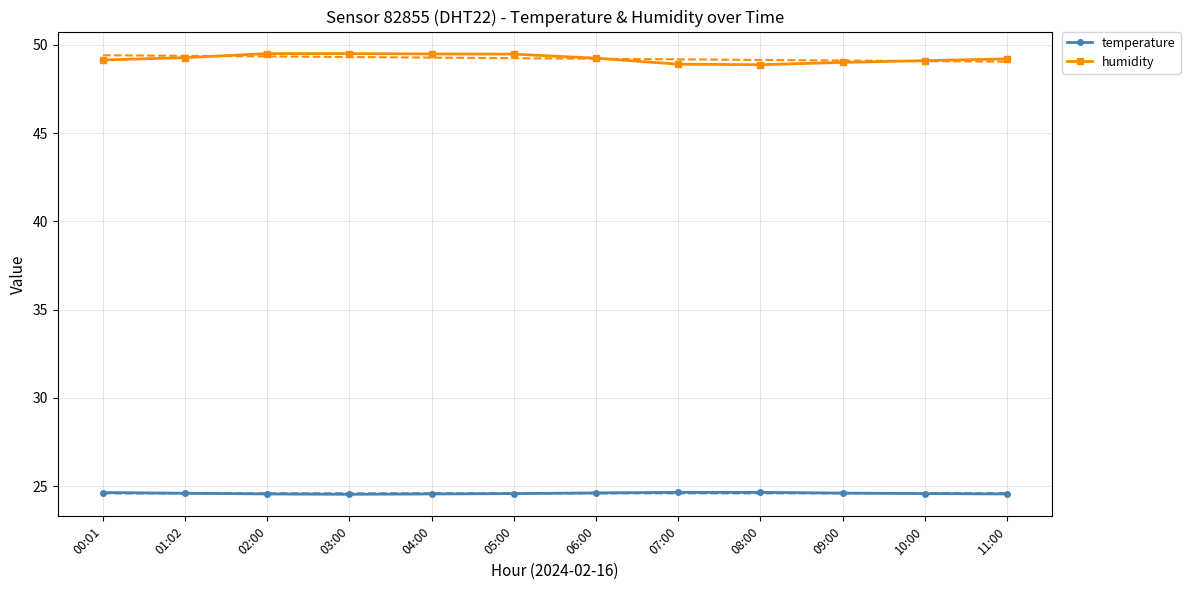

List the series in order of their peak value, lowest first.

temperature, humidity